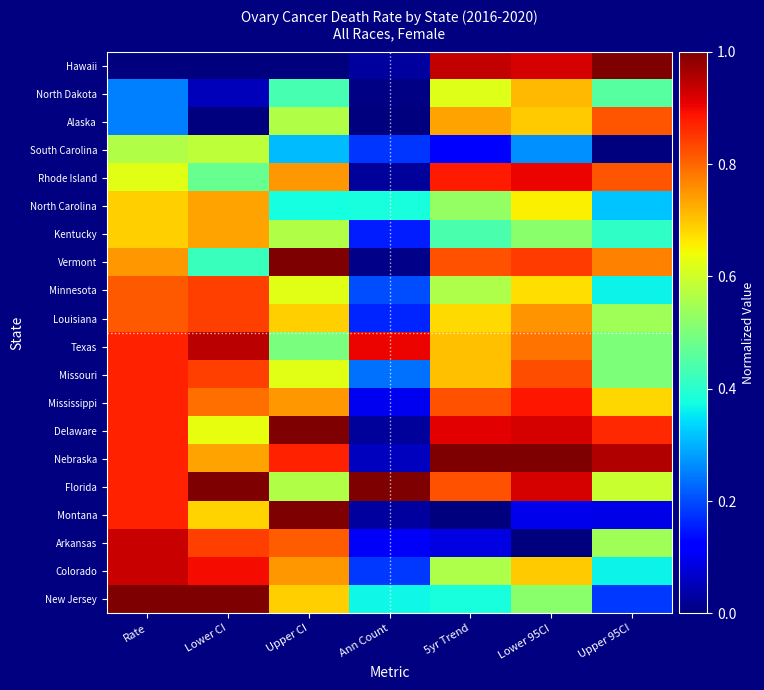

Reading left to right, what are all the values shown in this chart?

Hawaii: Rate=0.0	Lower CI=0.0	Upper CI=0.0	Ann Count=0.0	5yr Trend=0.9	Lower 95CI=0.9	Upper 95CI=1.0
North Dakota: Rate=0.3	Lower CI=0.1	Upper CI=0.4	Ann Count=0.0	5yr Trend=0.6	Lower 95CI=0.7	Upper 95CI=0.5
Alaska: Rate=0.3	Lower CI=0.0	Upper CI=0.6	Ann Count=0.0	5yr Trend=0.7	Lower 95CI=0.7	Upper 95CI=0.8
South Carolina: Rate=0.6	Lower CI=0.6	Upper CI=0.3	Ann Count=0.2	5yr Trend=0.1	Lower 95CI=0.3	Upper 95CI=0.0
Rhode Island: Rate=0.6	Lower CI=0.5	Upper CI=0.7	Ann Count=0.0	5yr Trend=0.9	Lower 95CI=0.9	Upper 95CI=0.8
North Carolina: Rate=0.7	Lower CI=0.7	Upper CI=0.4	Ann Count=0.4	5yr Trend=0.5	Lower 95CI=0.7	Upper 95CI=0.3
Kentucky: Rate=0.7	Lower CI=0.7	Upper CI=0.6	Ann Count=0.2	5yr Trend=0.4	Lower 95CI=0.5	Upper 95CI=0.4
Vermont: Rate=0.7	Lower CI=0.4	Upper CI=1.0	Ann Count=0.0	5yr Trend=0.8	Lower 95CI=0.8	Upper 95CI=0.8
Minnesota: Rate=0.8	Lower CI=0.8	Upper CI=0.6	Ann Count=0.2	5yr Trend=0.6	Lower 95CI=0.7	Upper 95CI=0.4
Louisiana: Rate=0.8	Lower CI=0.8	Upper CI=0.7	Ann Count=0.2	5yr Trend=0.7	Lower 95CI=0.8	Upper 95CI=0.5
Texas: Rate=0.9	Lower CI=0.9	Upper CI=0.5	Ann Count=0.9	5yr Trend=0.7	Lower 95CI=0.8	Upper 95CI=0.5
Missouri: Rate=0.9	Lower CI=0.8	Upper CI=0.6	Ann Count=0.2	5yr Trend=0.7	Lower 95CI=0.8	Upper 95CI=0.5
Mississippi: Rate=0.9	Lower CI=0.8	Upper CI=0.7	Ann Count=0.1	5yr Trend=0.8	Lower 95CI=0.9	Upper 95CI=0.7
Delaware: Rate=0.9	Lower CI=0.6	Upper CI=1.0	Ann Count=0.0	5yr Trend=0.9	Lower 95CI=0.9	Upper 95CI=0.9
Nebraska: Rate=0.9	Lower CI=0.7	Upper CI=0.9	Ann Count=0.1	5yr Trend=1.0	Lower 95CI=1.0	Upper 95CI=1.0
Florida: Rate=0.9	Lower CI=1.0	Upper CI=0.6	Ann Count=1.0	5yr Trend=0.8	Lower 95CI=0.9	Upper 95CI=0.6
Montana: Rate=0.9	Lower CI=0.7	Upper CI=1.0	Ann Count=0.0	5yr Trend=0.0	Lower 95CI=0.1	Upper 95CI=0.1
Arkansas: Rate=0.9	Lower CI=0.8	Upper CI=0.8	Ann Count=0.1	5yr Trend=0.1	Lower 95CI=0.0	Upper 95CI=0.5
Colorado: Rate=0.9	Lower CI=0.9	Upper CI=0.7	Ann Count=0.2	5yr Trend=0.6	Lower 95CI=0.7	Upper 95CI=0.4
New Jersey: Rate=1.0	Lower CI=1.0	Upper CI=0.7	Ann Count=0.4	5yr Trend=0.4	Lower 95CI=0.5	Upper 95CI=0.2